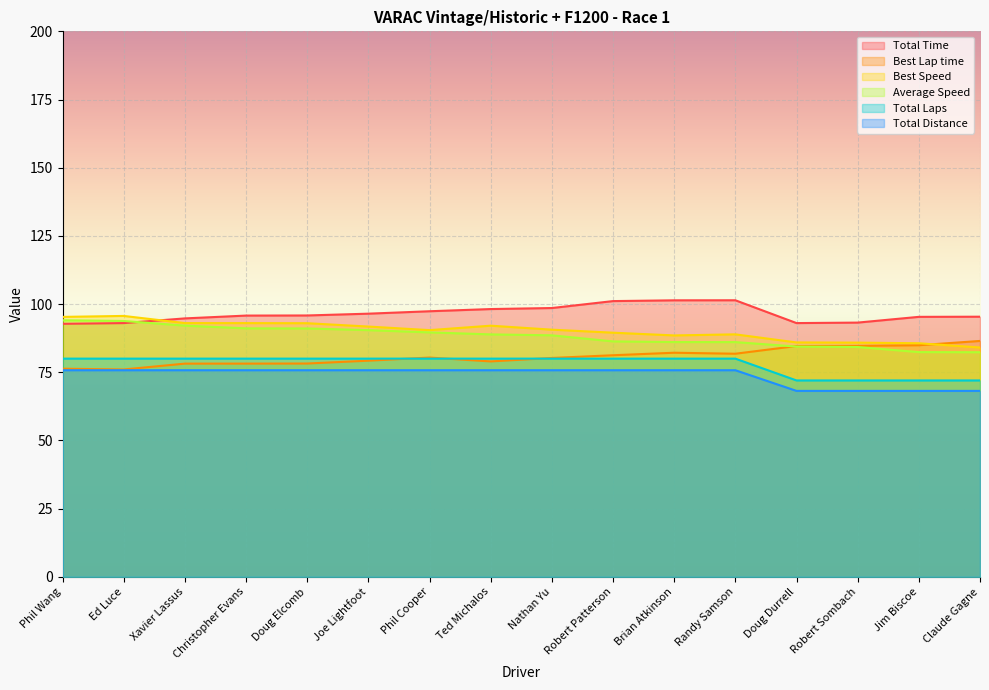

Rank the categories by Total Distance value from lowest to highest.

Doug Durrell, Robert Sombach, Jim Biscoe, Claude Gagne, Phil Wang, Ed Luce, Xavier Lassus, Christopher Evans, Doug Elcomb, Joe Lightfoot, Phil Cooper, Ted Michalos, Nathan Yu, Robert Patterson, Brian Atkinson, Randy Samson